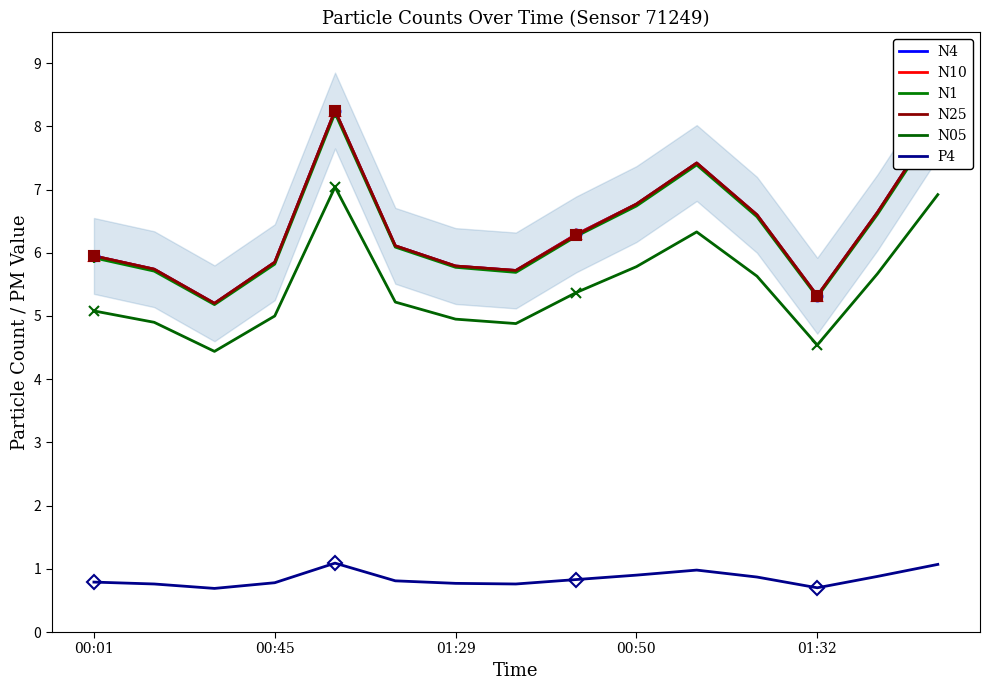

Reading left to right, transcribe all the data shown in this chart.

N4: 6.0	5.7	5.2	5.8	8.2	6.1	5.8	5.7	6.3	6.8	7.4	6.6	5.3	6.6	8.1
N10: 6.0	5.7	5.2	5.8	8.2	6.1	5.8	5.7	6.3	6.8	7.4	6.6	5.3	6.6	8.1
N1: 5.9	5.7	5.2	5.8	8.2	6.1	5.8	5.7	6.3	6.7	7.4	6.6	5.3	6.6	8.1
N25: 6.0	5.7	5.2	5.8	8.2	6.1	5.8	5.7	6.3	6.8	7.4	6.6	5.3	6.6	8.1
N05: 5.1	4.9	4.4	5.0	7.0	5.2	5.0	4.9	5.4	5.8	6.3	5.6	4.5	5.7	6.9
P4: 0.8	0.8	0.7	0.8	1.1	0.8	0.8	0.8	0.8	0.9	1.0	0.9	0.7	0.9	1.1